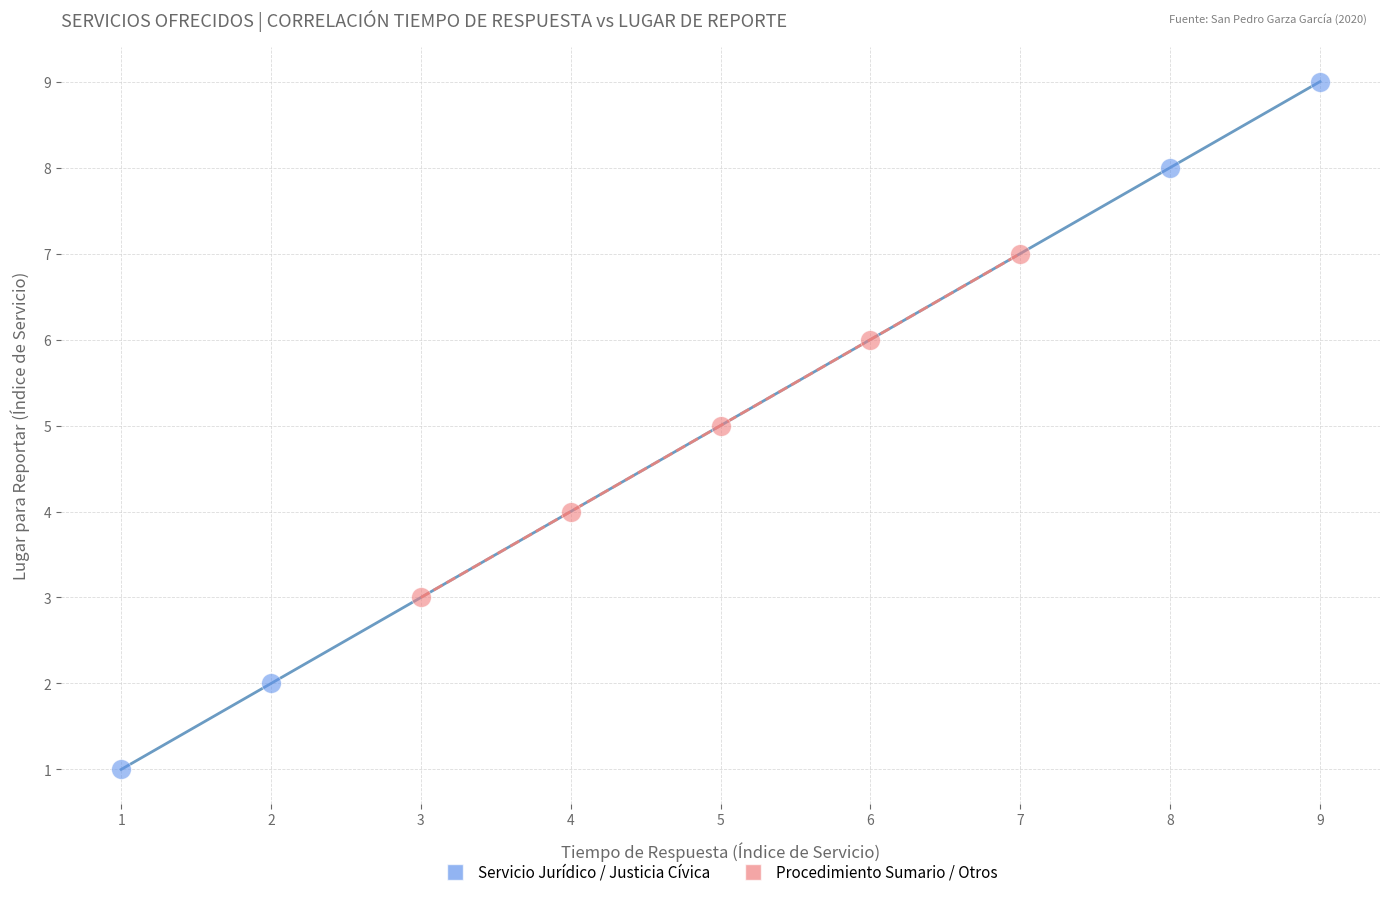

What are all the series names shown in the legend?

Servicio Jurídico / Justicia Cívica, Procedimiento Sumario / Otros